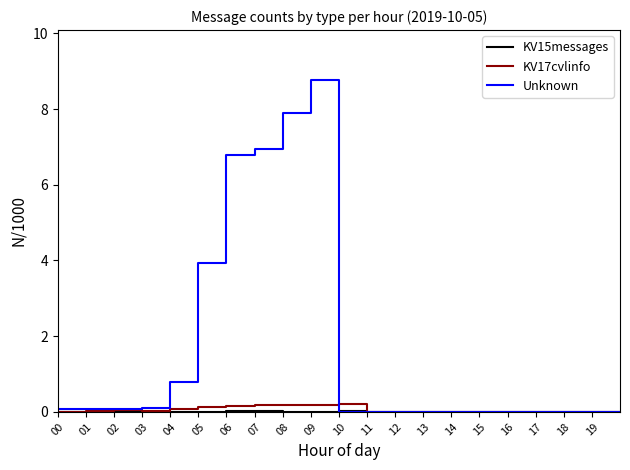

What is the difference between the maximum and minimum values in the KV17cvlinfo series?

0.2